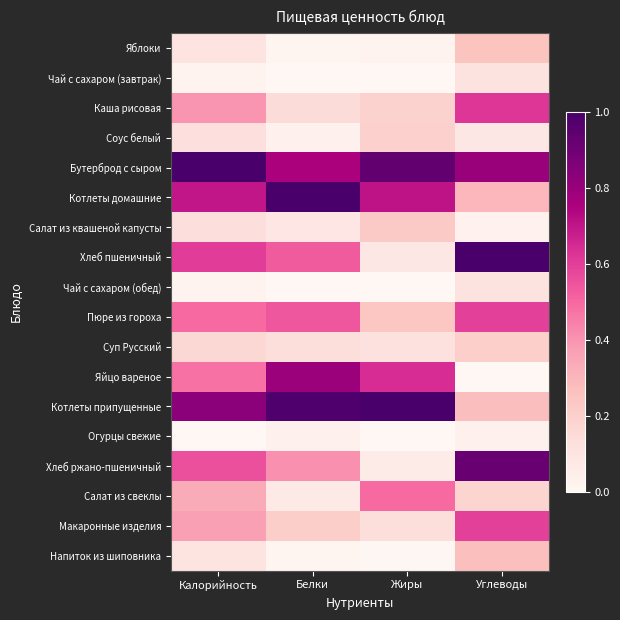

Which series has the widest spread of values?

Хлеб пшеничный